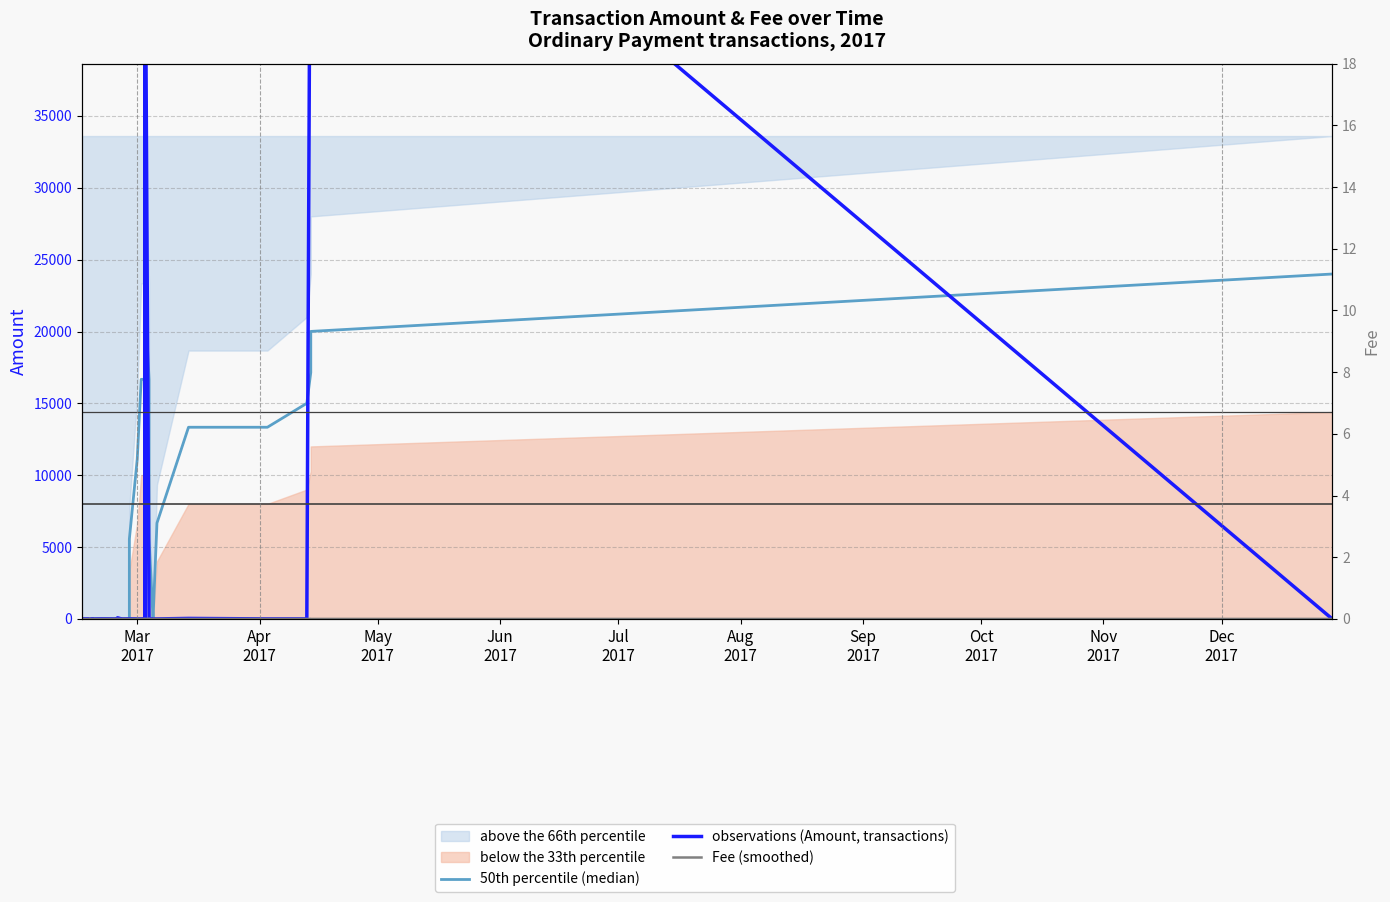

How many times do 50th percentile (median) and observations (Amount, transactions) cross each other?

12